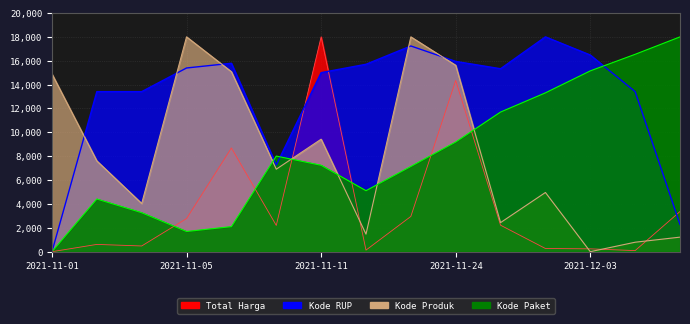

At which category is the sum across all series the highest?

2021-11-24